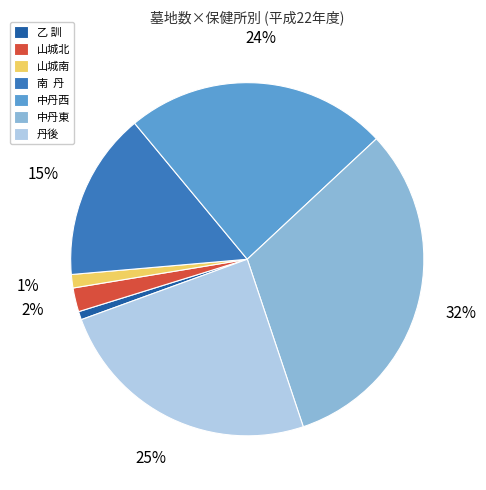

How many segments does this pie chart have?

7